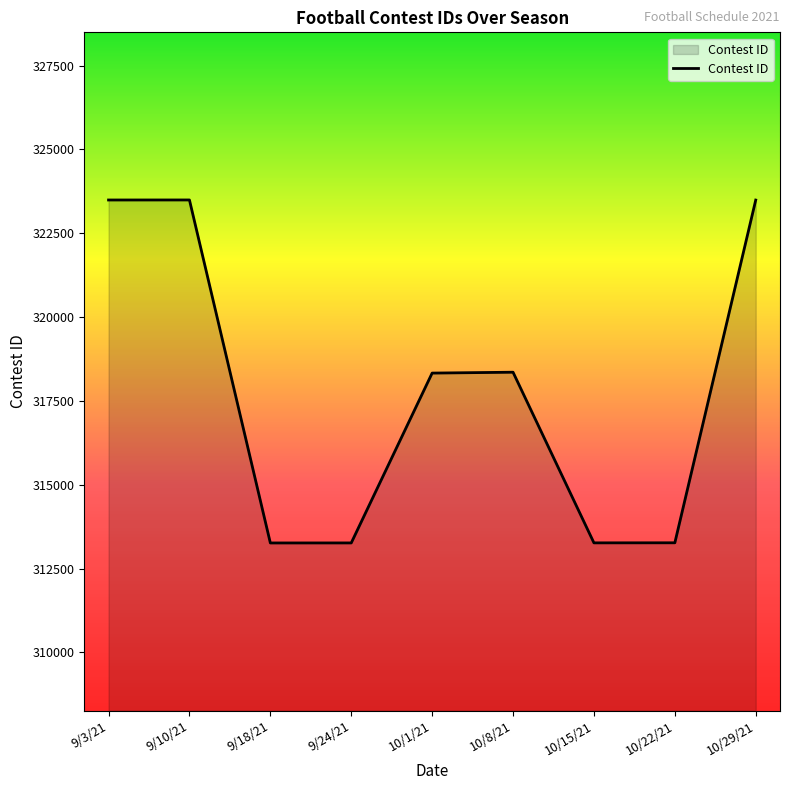

What is the greatest value displayed?

323493